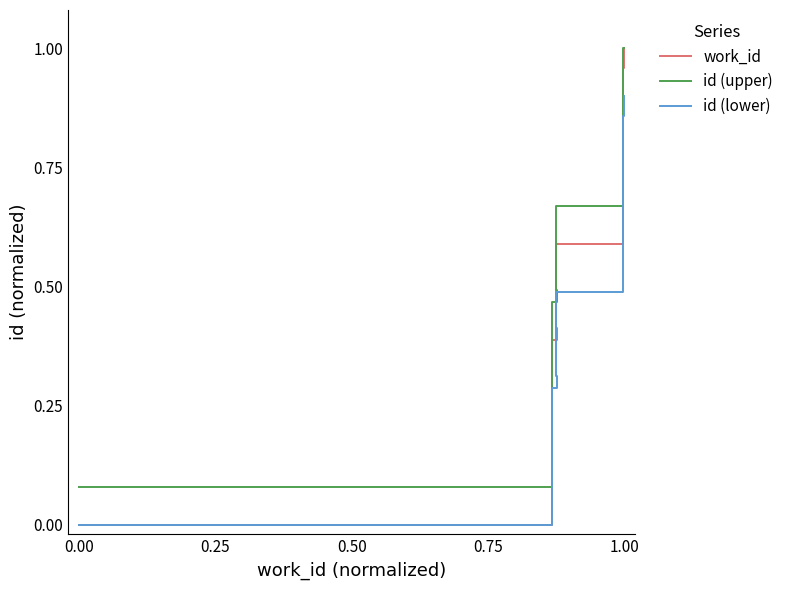

True or false: id (upper) has a value of 0.0 at 0.00.

False